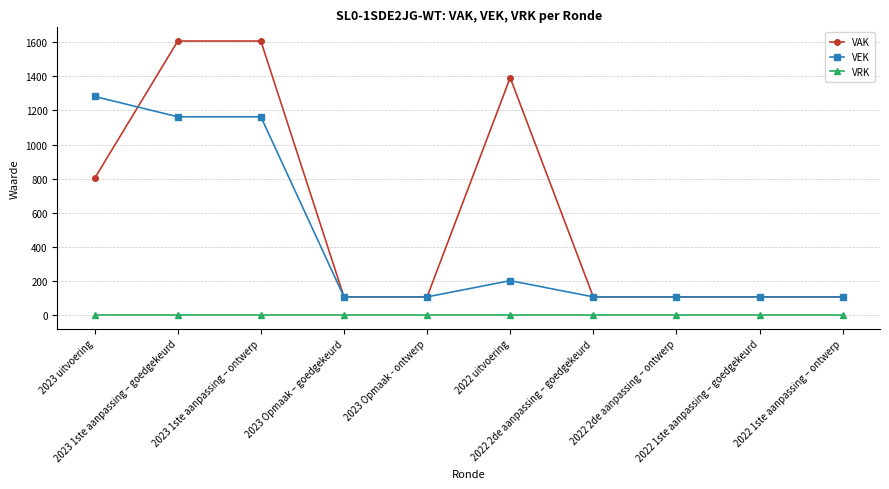

Count the VAK values in the range 107 to 1392.

8